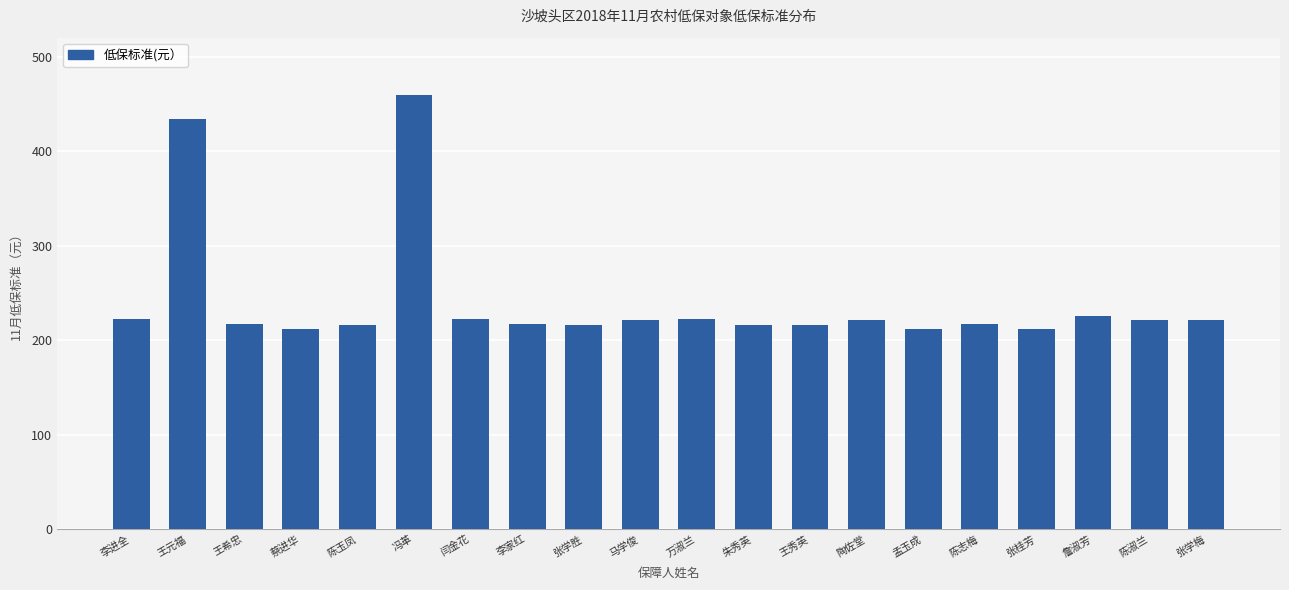

What is the ratio of the value at 冯革 to the value at 朱秀英?

2.1